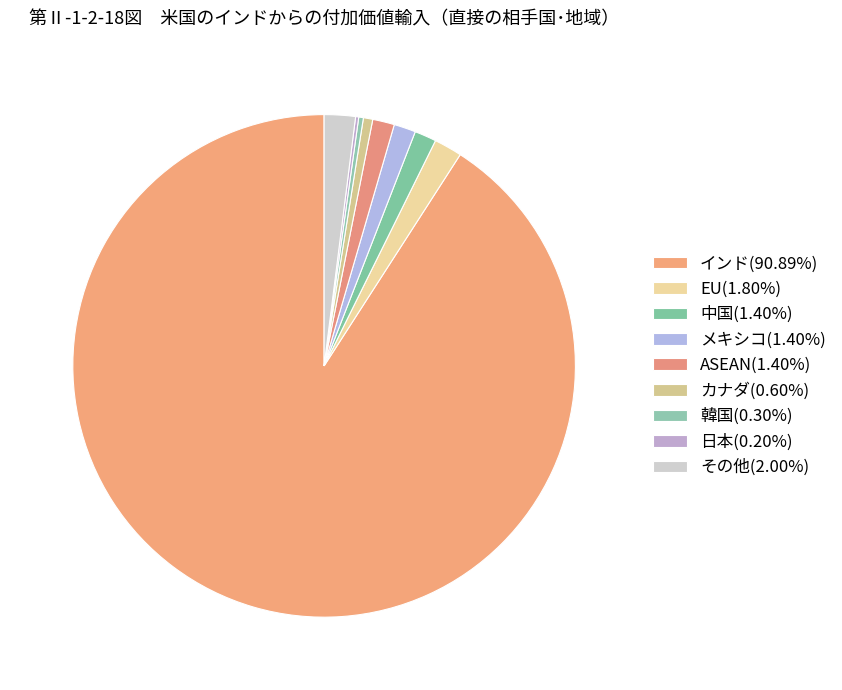

How many segments does this pie chart have?

9